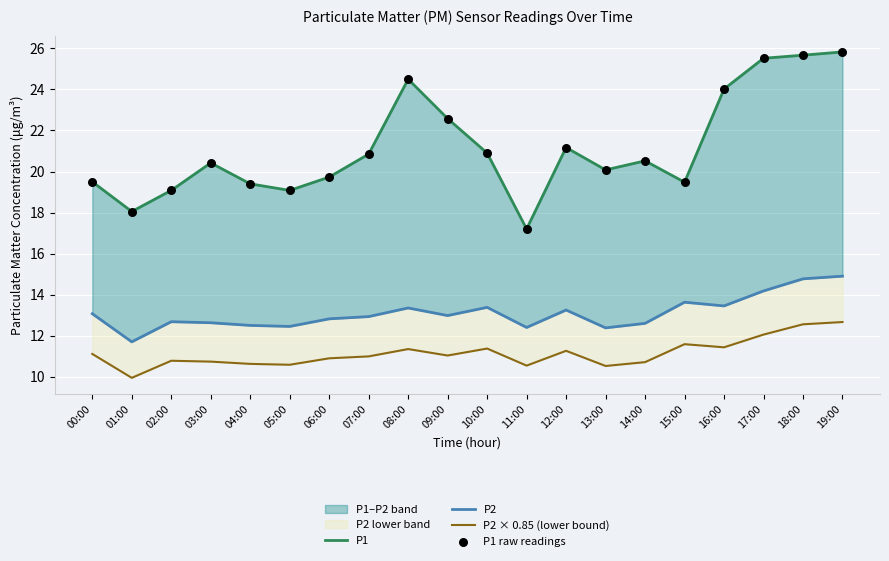

Which series has the largest total across all categories?

P1